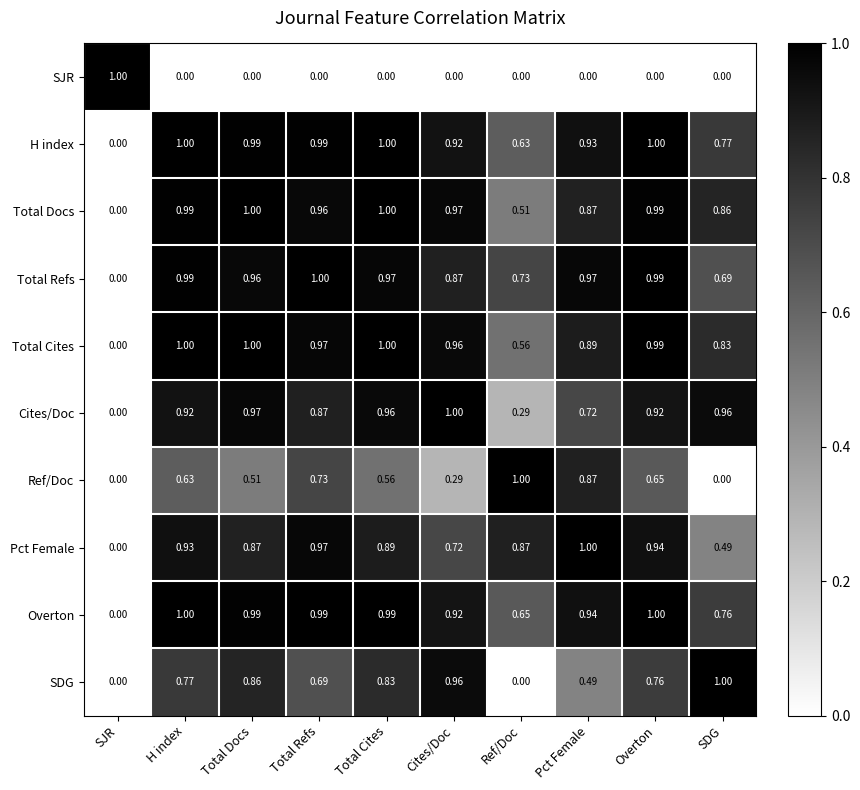

Which series changed the most between Total Docs and Total Refs?

Ref/Doc